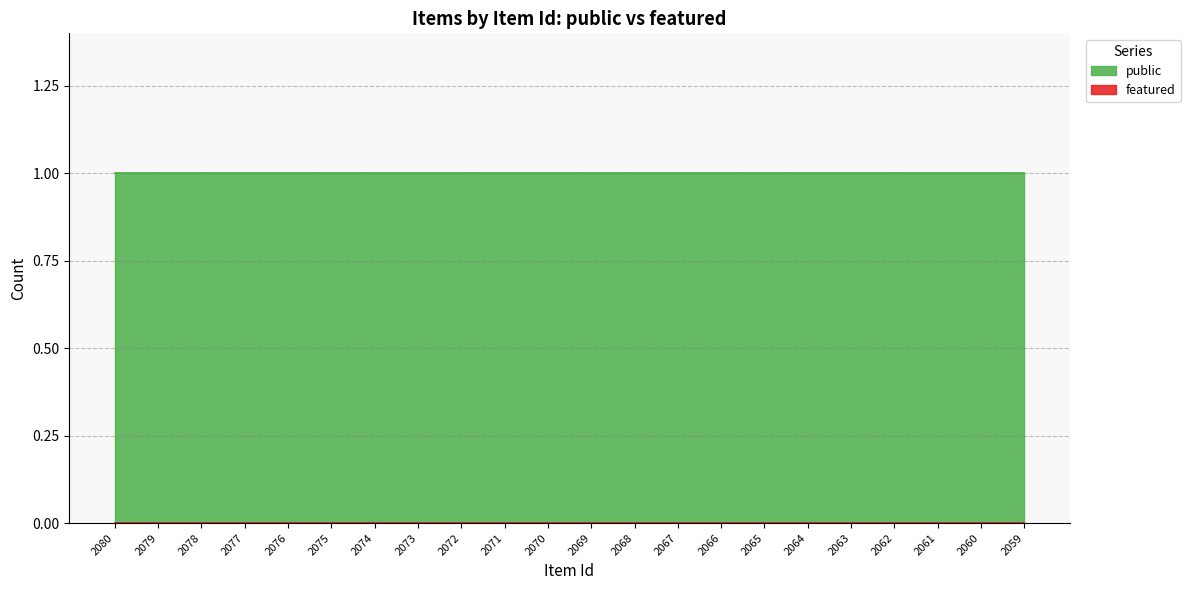

What is the value of the public point at the 9th from the left?

1